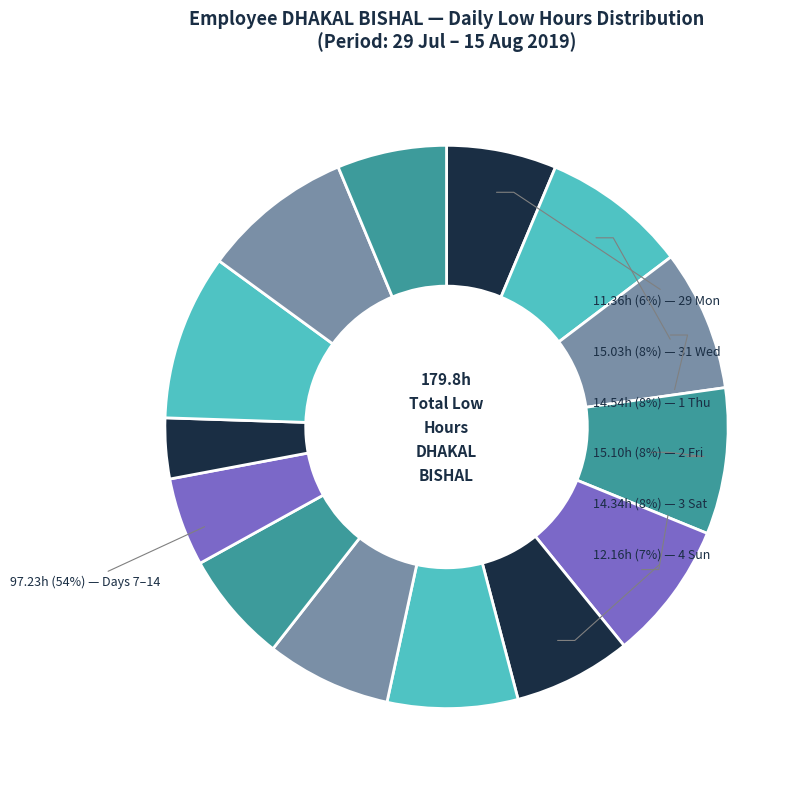

Do 10 Sat and 31 Wed together represent more than half of the pie?

No